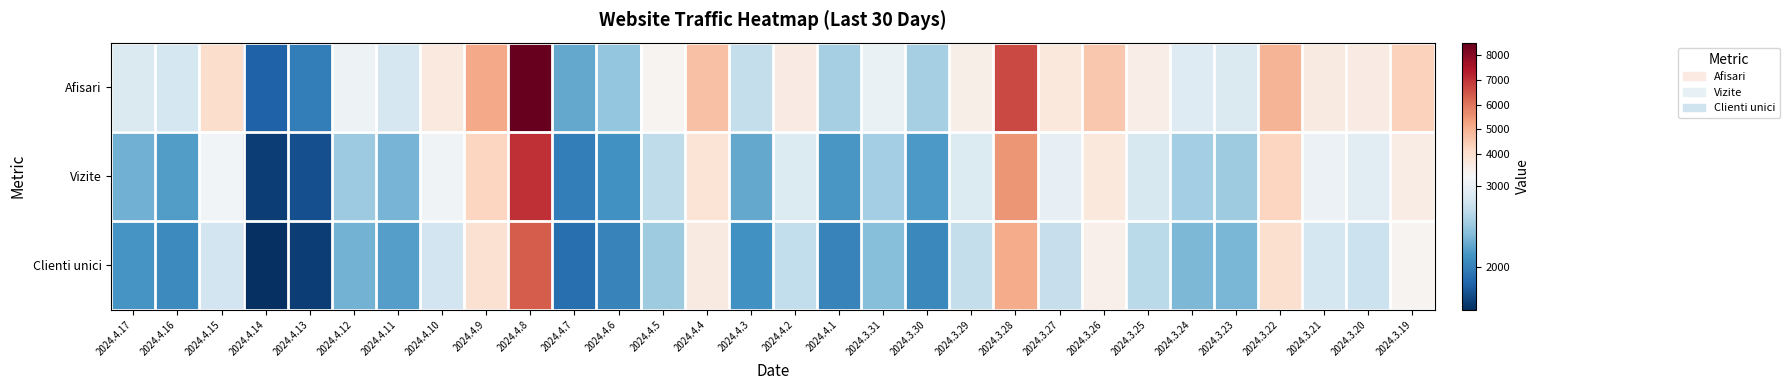

Which has a higher value, 2024.3.26 or 2024.4.7?

2024.3.26